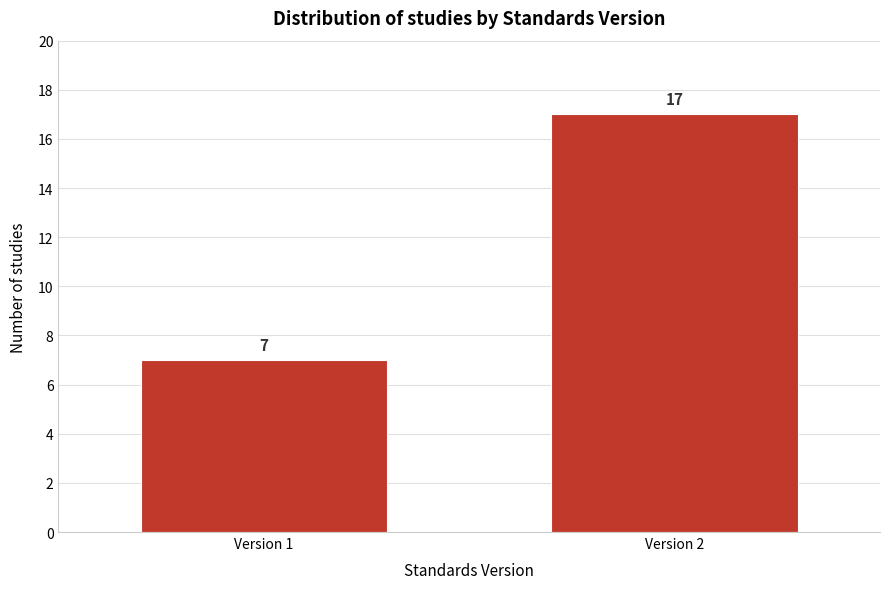

Reading right to left, extract all data points from this chart.

17	7